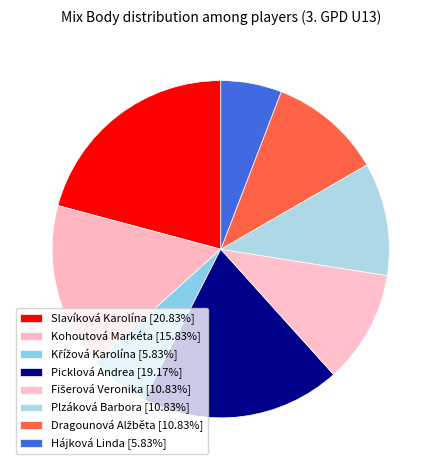

How many segments does this pie chart have?

8